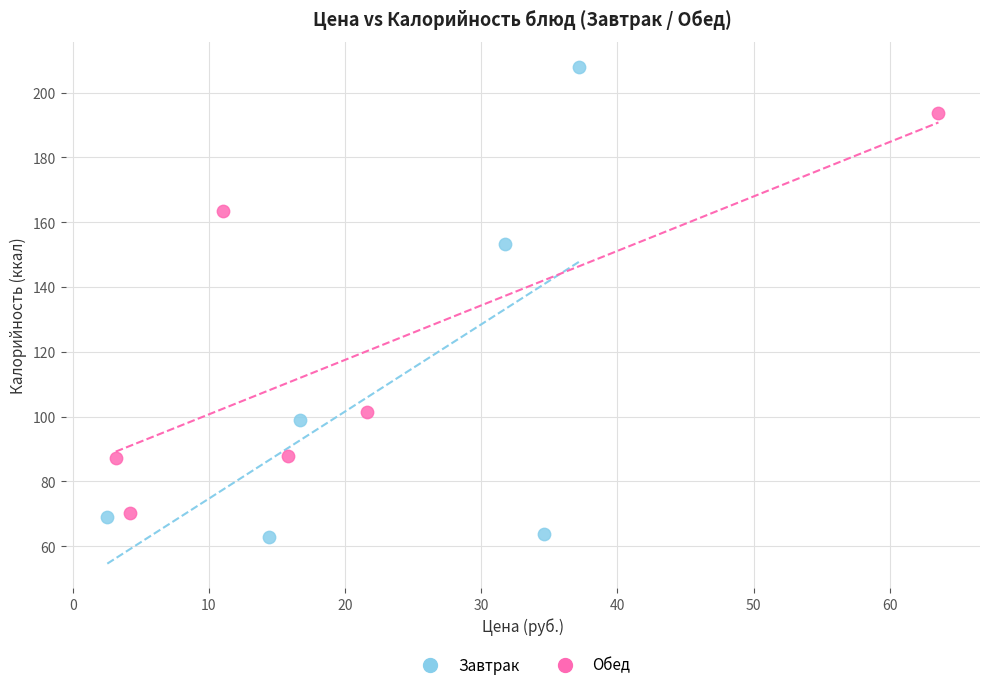

Which series reaches the maximum Y coordinate?

Завтрак